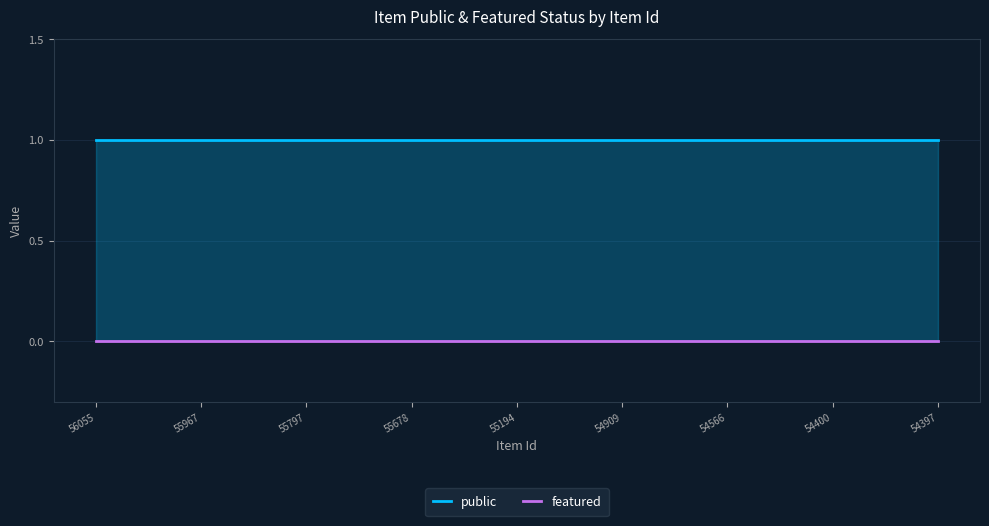

Read the public value at 54566.

1